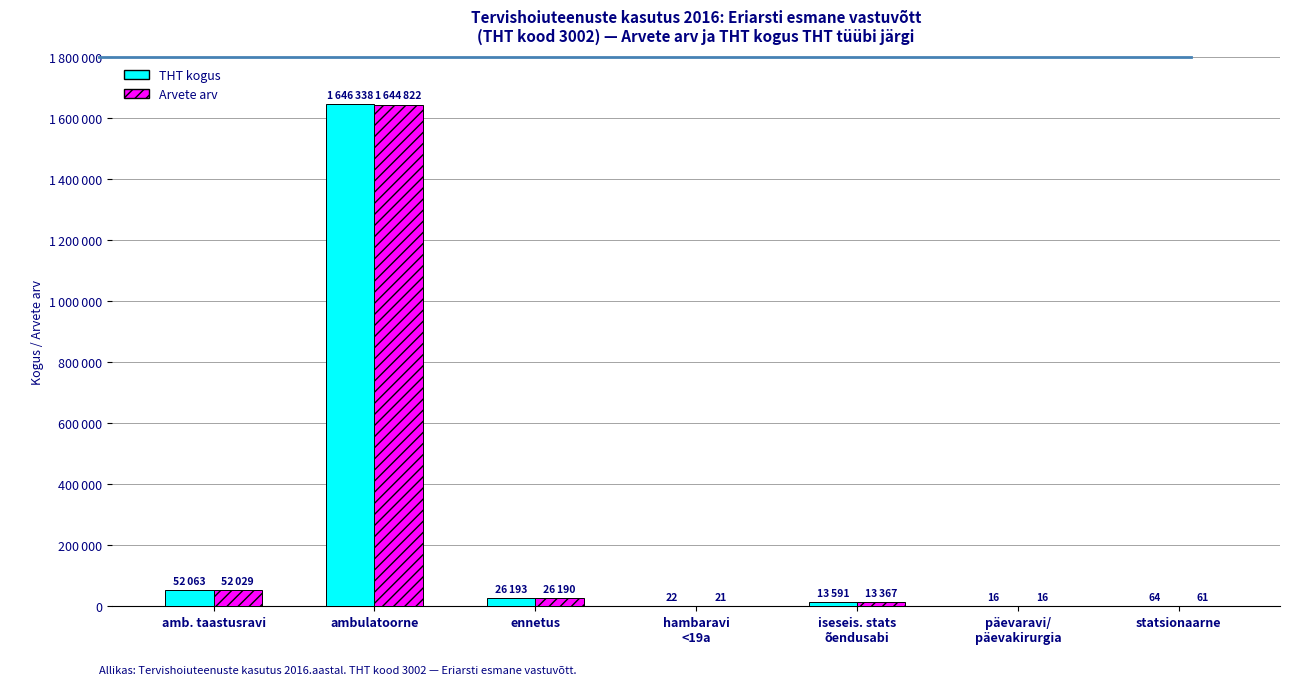

At which label does THT kogus first exceed 13591?

amb. taastusravi